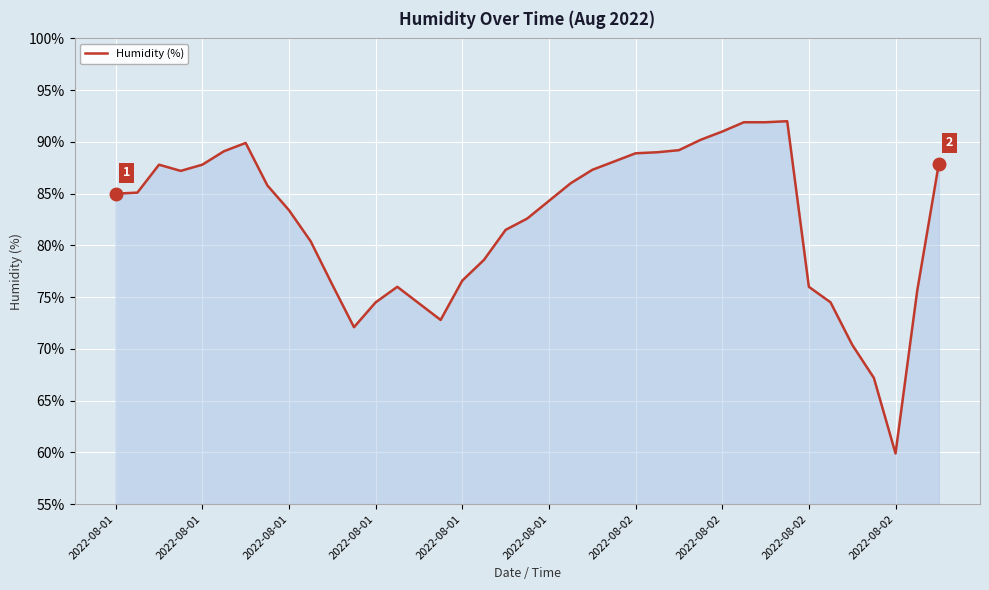

What is the minimum value shown in the chart?

59.9